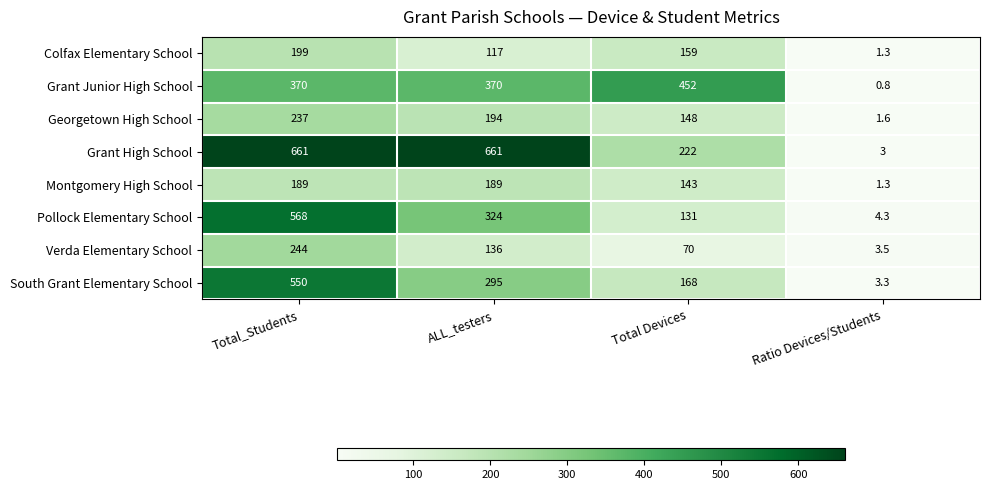

Between Total_Students and Total Devices, which series saw the biggest shift?

Grant High School